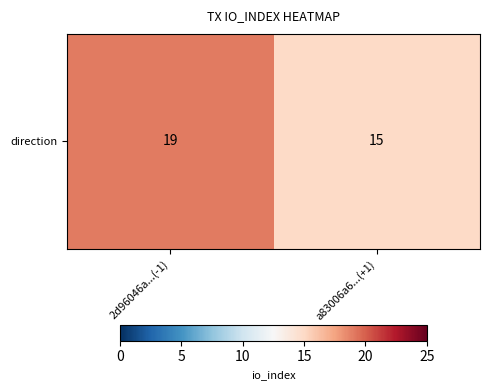

How many distinct data groups are displayed?

1